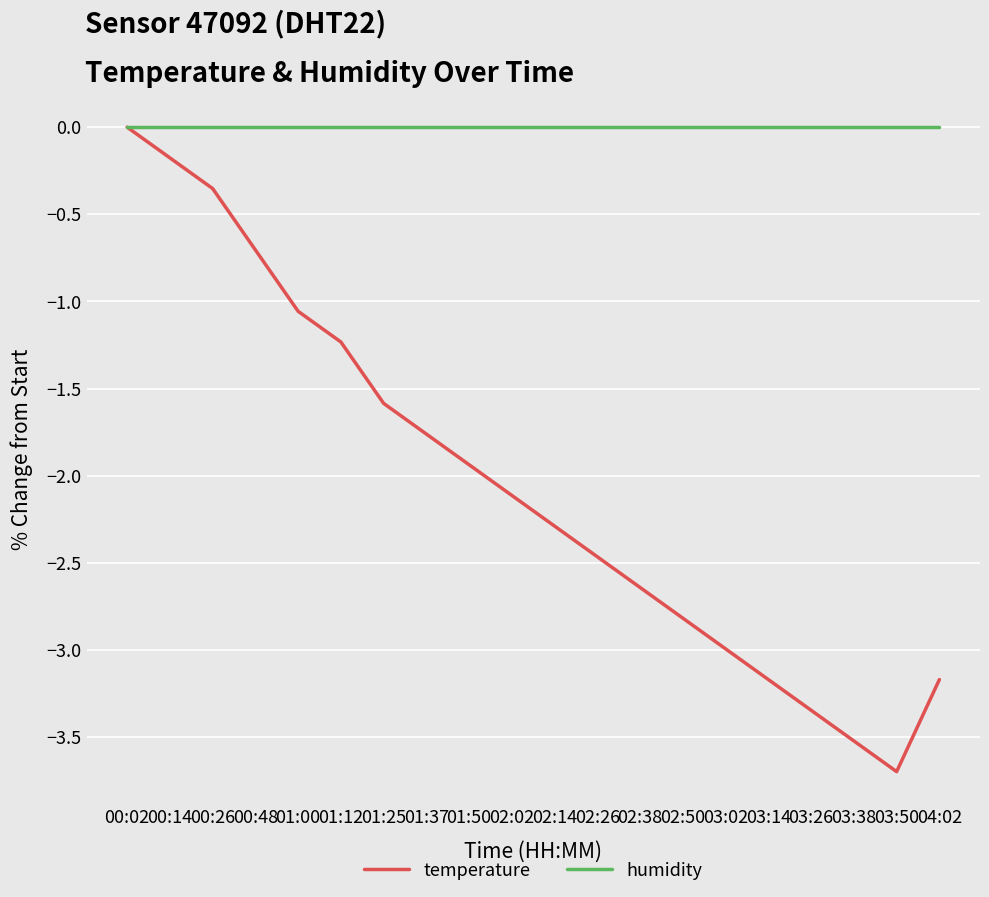

What position from the left is 03:38?

18